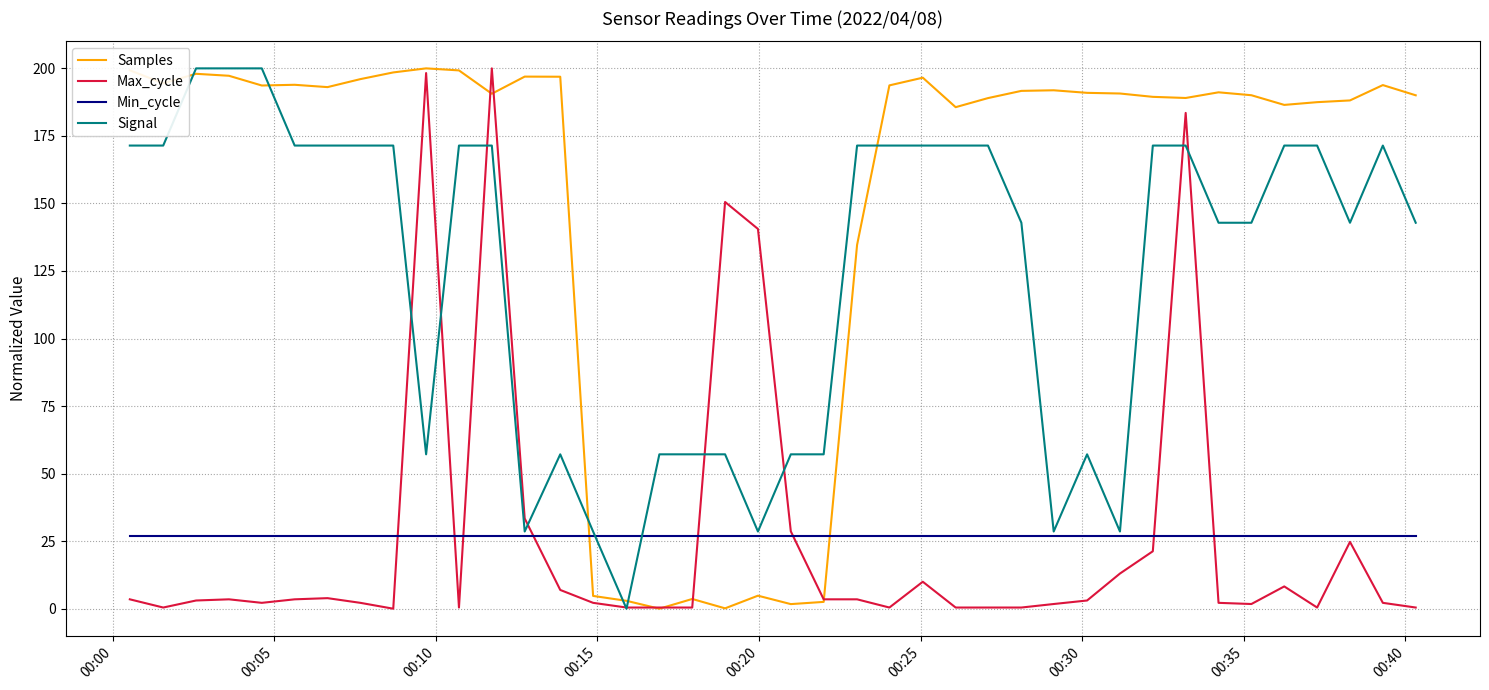

Which series has the largest total across all categories?

Samples